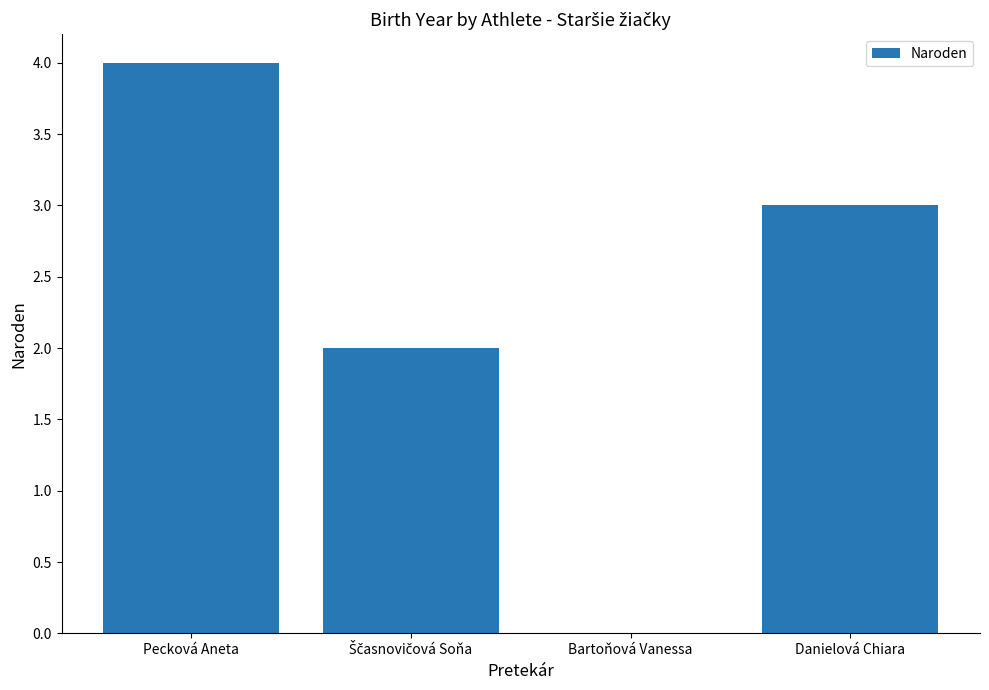

What is the sum of all values?

9